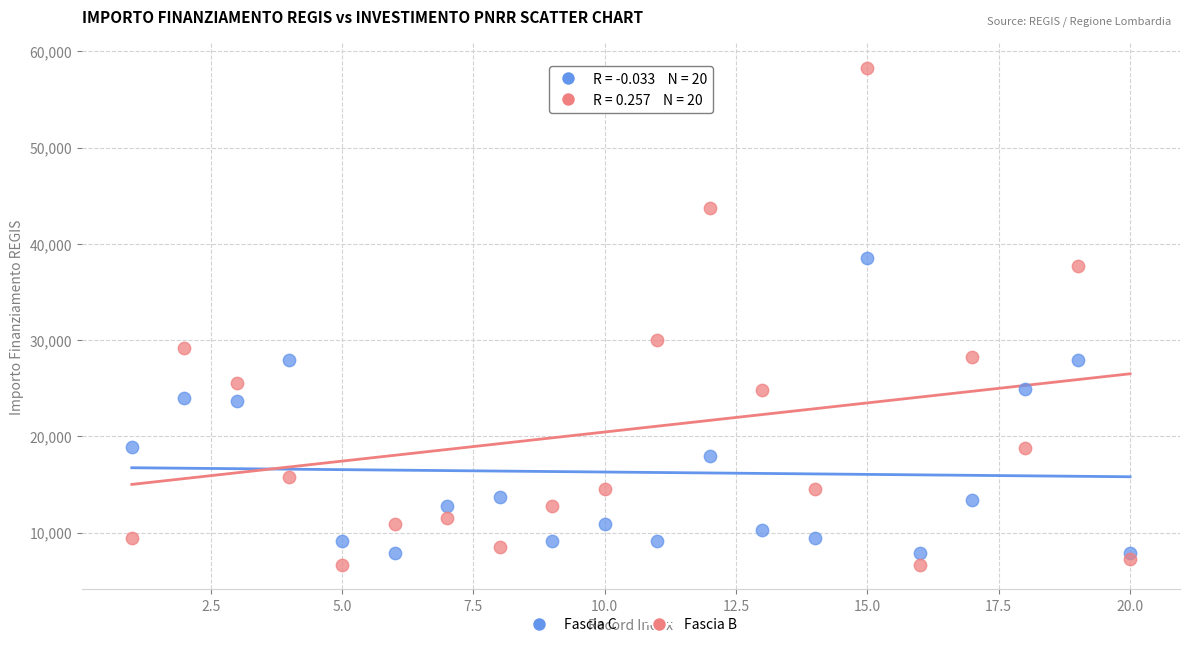

What are all the series names shown in the legend?

Fascia C, Fascia B